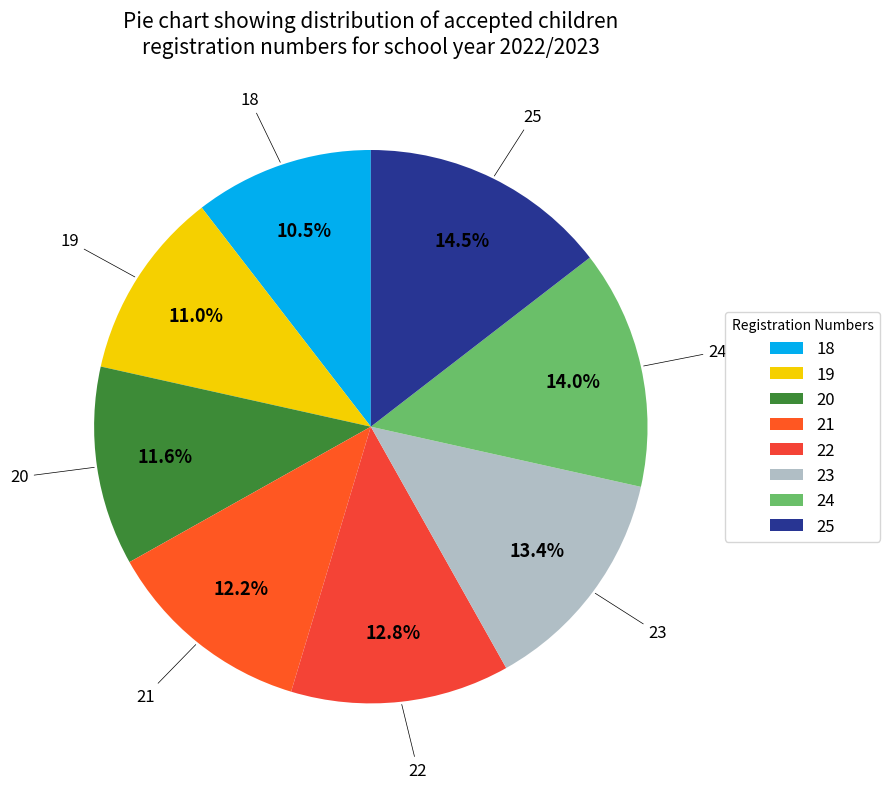

How many slices are in this pie chart?

8